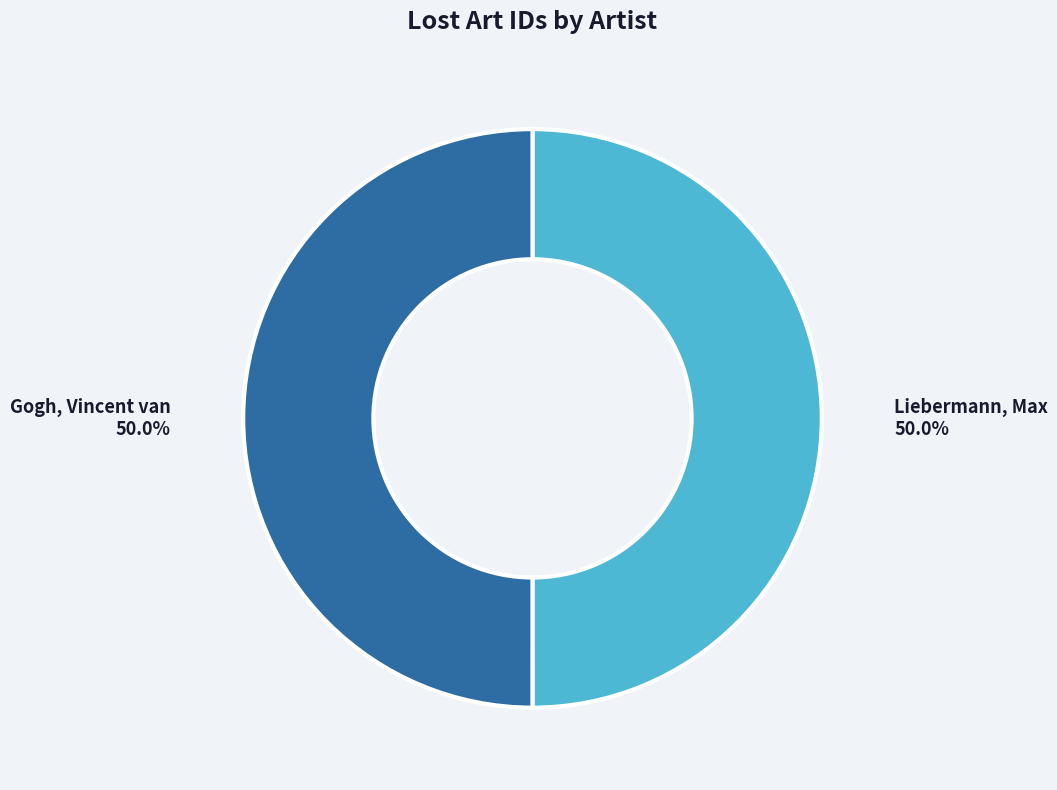

Approximately how many times larger is the value at Gogh, Vincent van compared to Liebermann, Max?

1.0